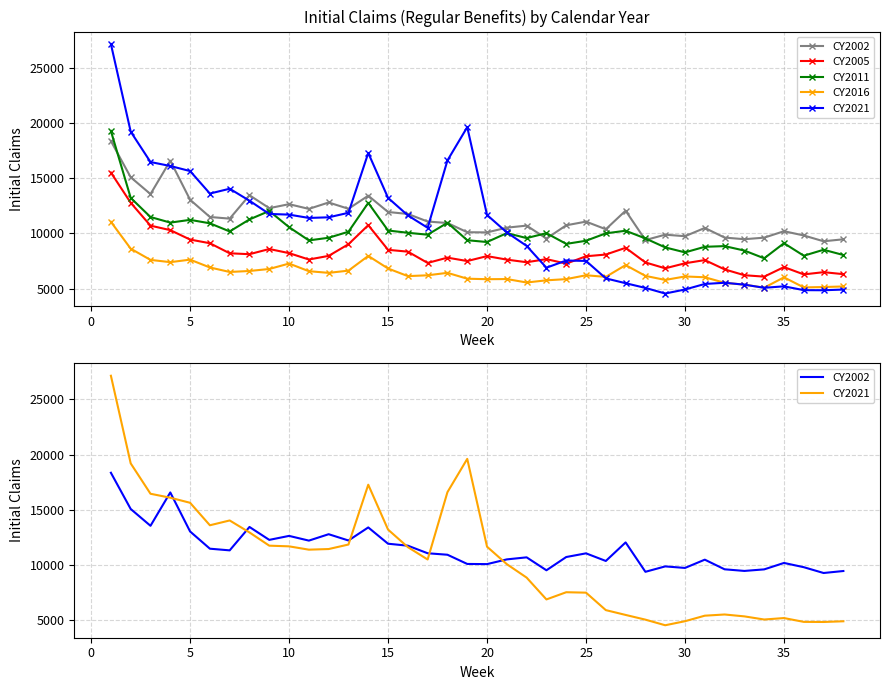

Does the chart display data point markers on the line(s)?

No